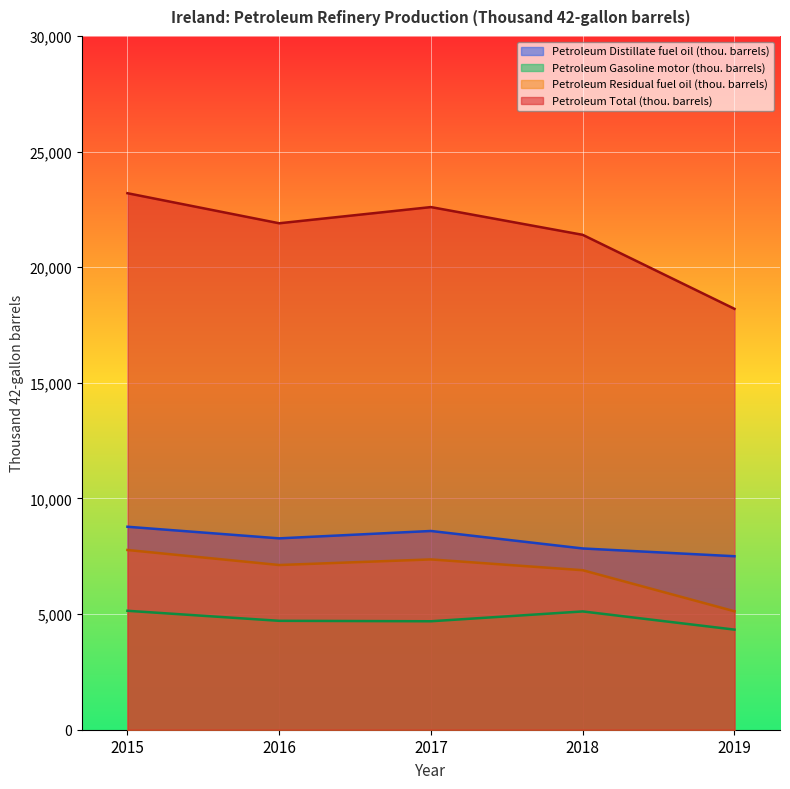

Rank the categories by Petroleum Total (thou. barrels) value from highest to lowest.

2015, 2017, 2016, 2018, 2019